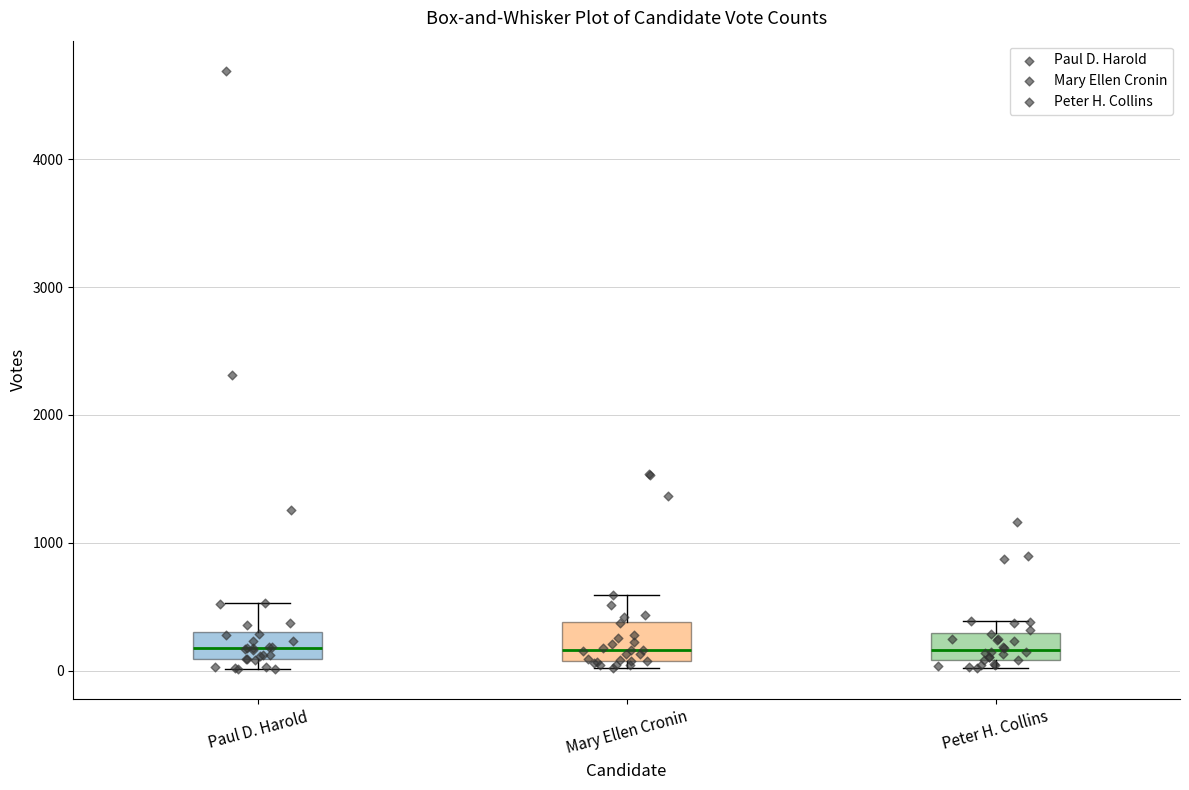

Reading left to right, transcribe this box plot: for each box, give where its median line is, the range the box spans, and where its two whiskers end, as read against the y-axis. The values are not printed on the chart, so give them approximately, as read against the axis.

Paul D. Harold: median 200, box 100 to 300, whiskers 0 to 500
Mary Ellen Cronin: median 200, box 100 to 400, whiskers 0 to 600
Peter H. Collins: median 200, box 100 to 300, whiskers 0 to 400